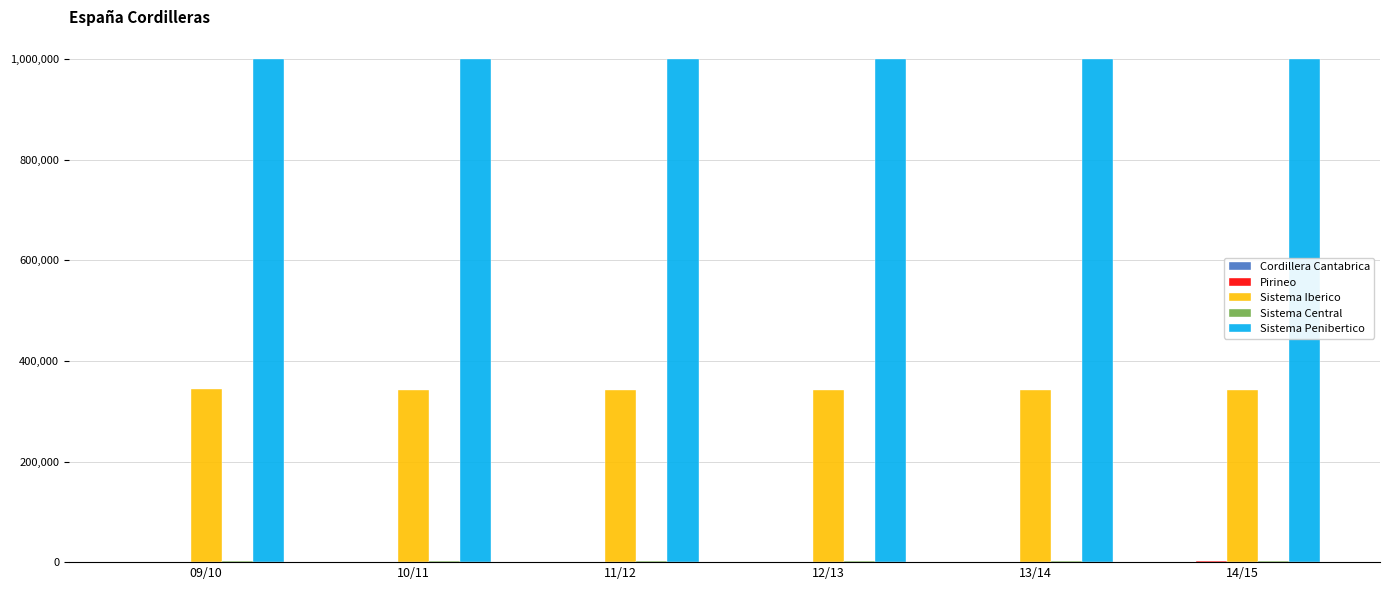

What is the maximum value for Sistema Penibertico?

1000000.0